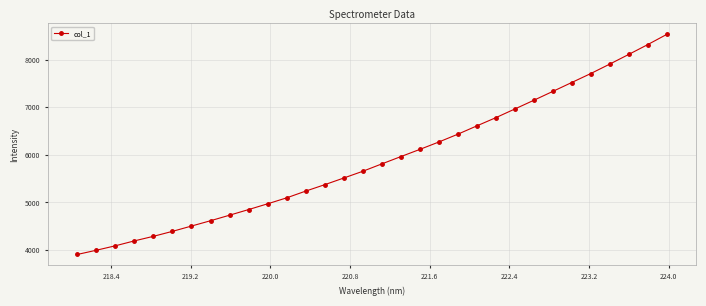

What is the value of the 12th point from the left?

5096.4